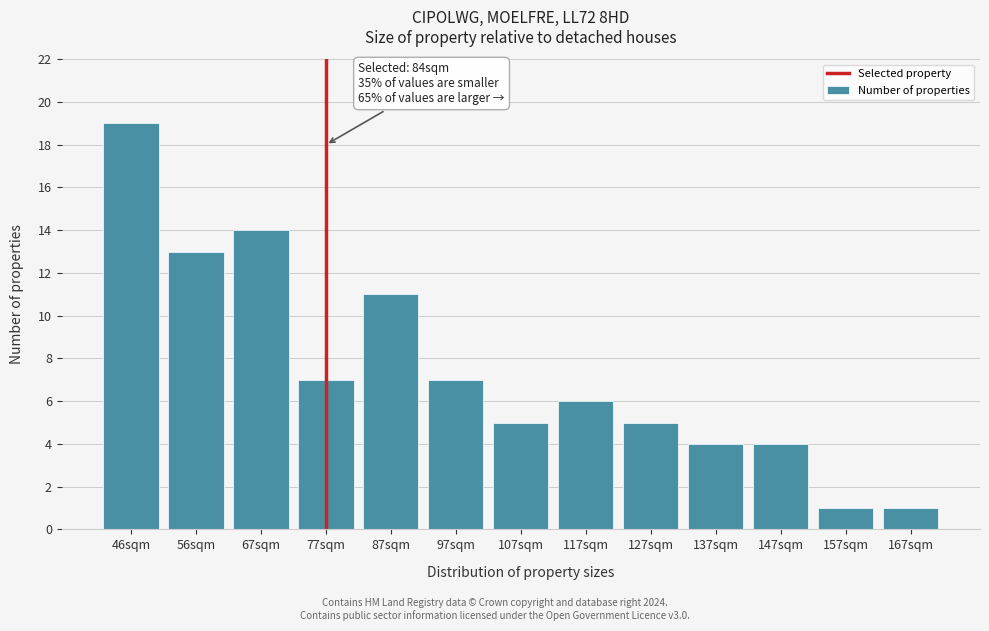

Reading left to right, transcribe all the data shown in this chart.

46sqm=19	56sqm=13	67sqm=14	77sqm=7	87sqm=11	97sqm=7	107sqm=5	117sqm=6	127sqm=5	137sqm=4	147sqm=4	157sqm=1	167sqm=1